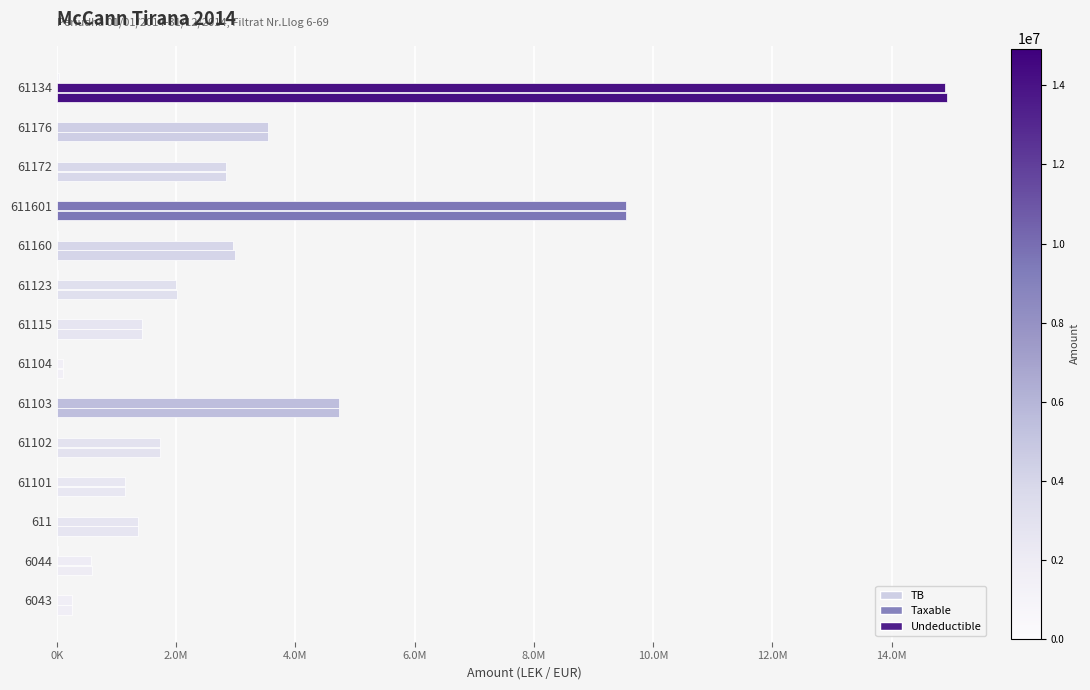

At how many categories does at least one series exceed 10813815?

1